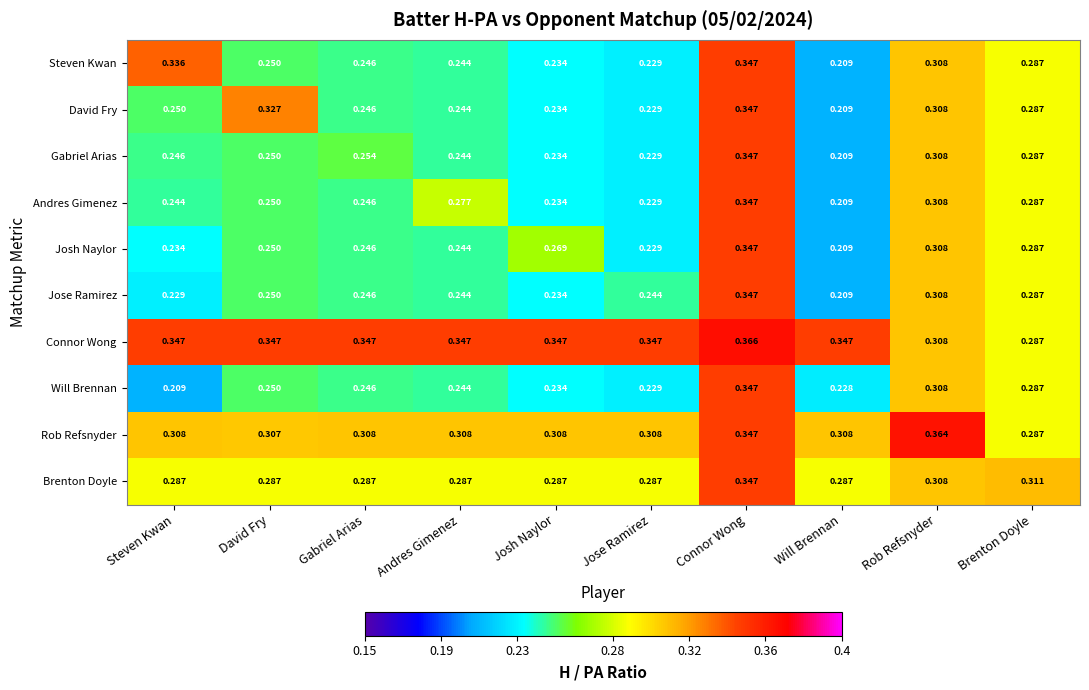

Which series has the largest total across all categories?

Connor Wong